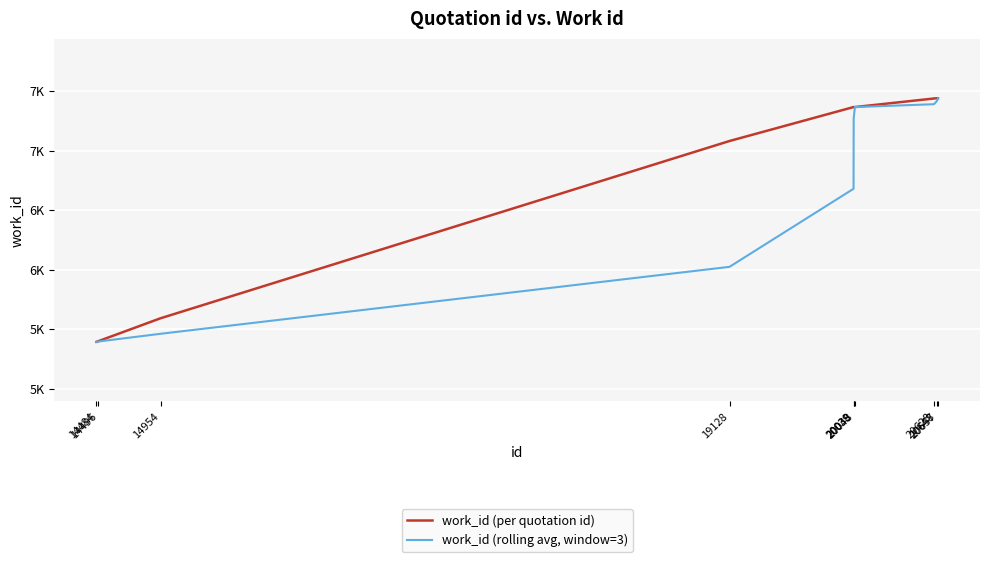

List the series in order of their overall mean, highest first.

work_id (per quotation id), work_id (rolling avg, window=3)